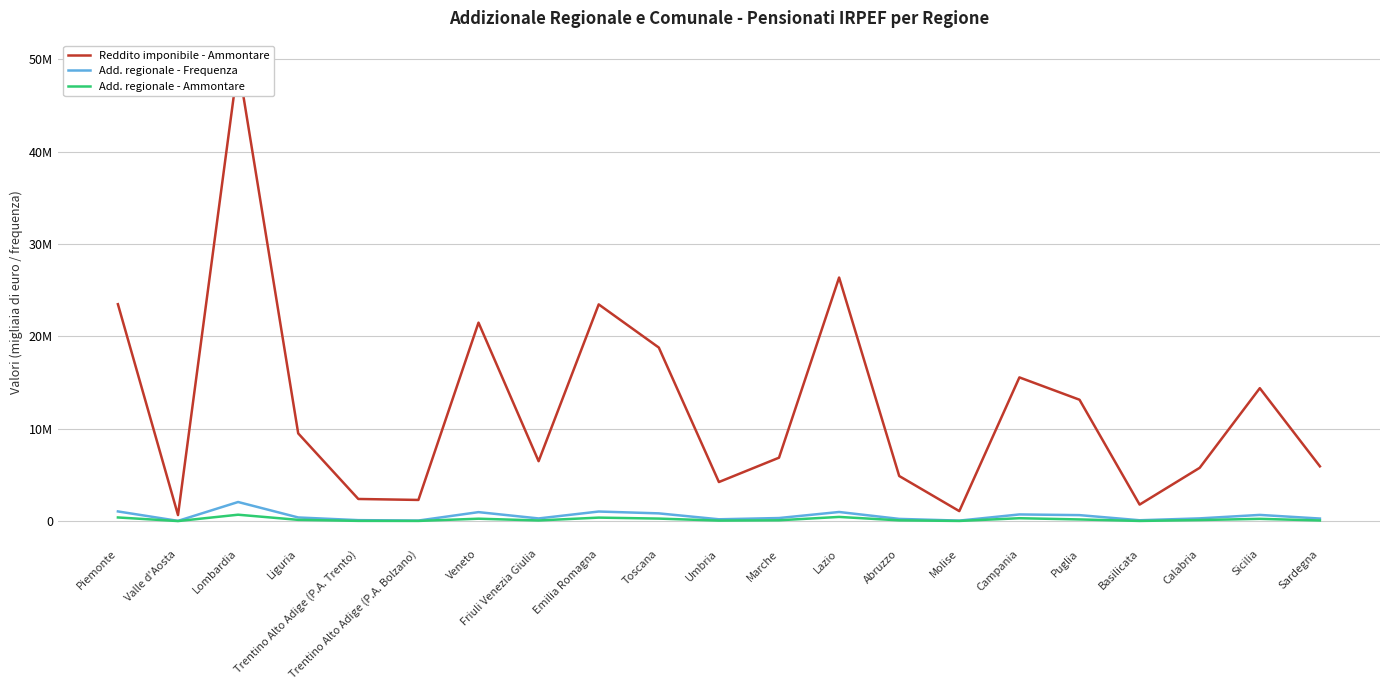

Read the Reddito imponibile - Ammontare value at Calabria.

5776558